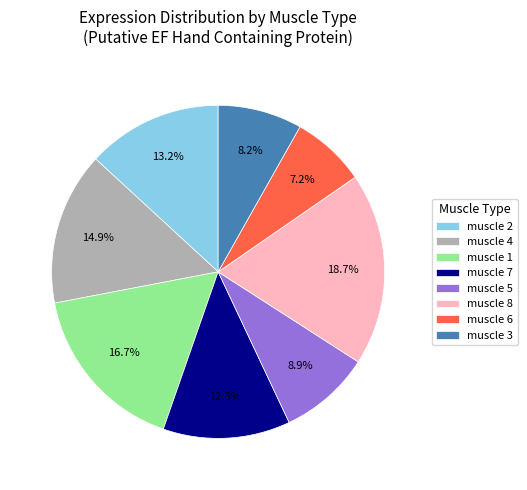

Combined, do muscle 3 and muscle 5 account for over 50%?

No